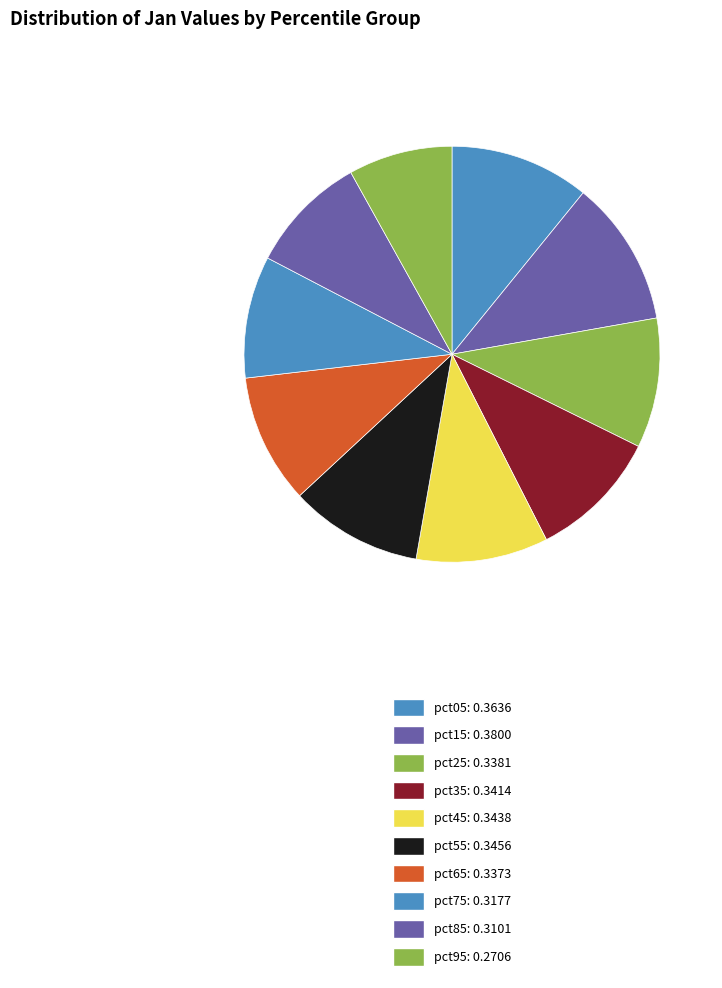

Rank the categories by value from lowest to highest.

pct95, pct85, pct75, pct65, pct25, pct35, pct45, pct55, pct05, pct15